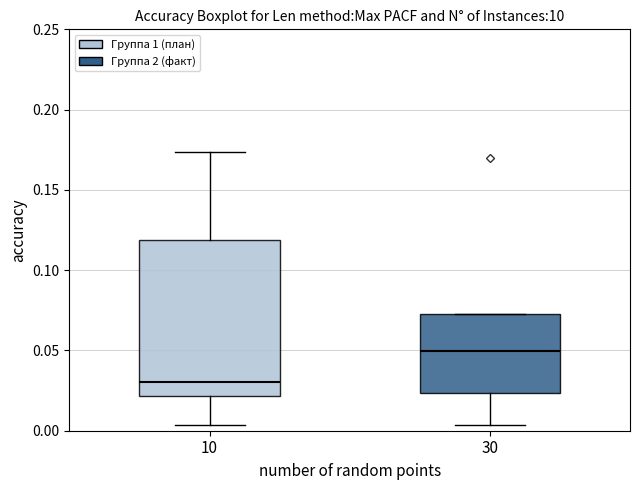

Reading left to right, transcribe this box plot: for each box, give where its median line is, the range the box spans, and where its two whiskers end, as read against the y-axis. The values are not printed on the chart, so give them approximately, as read against the axis.

10: median 0.030, box 0.020 to 0.120, whiskers 0.005 to 0.175
30: median 0.050, box 0.025 to 0.075, whiskers 0.005 to 0.075